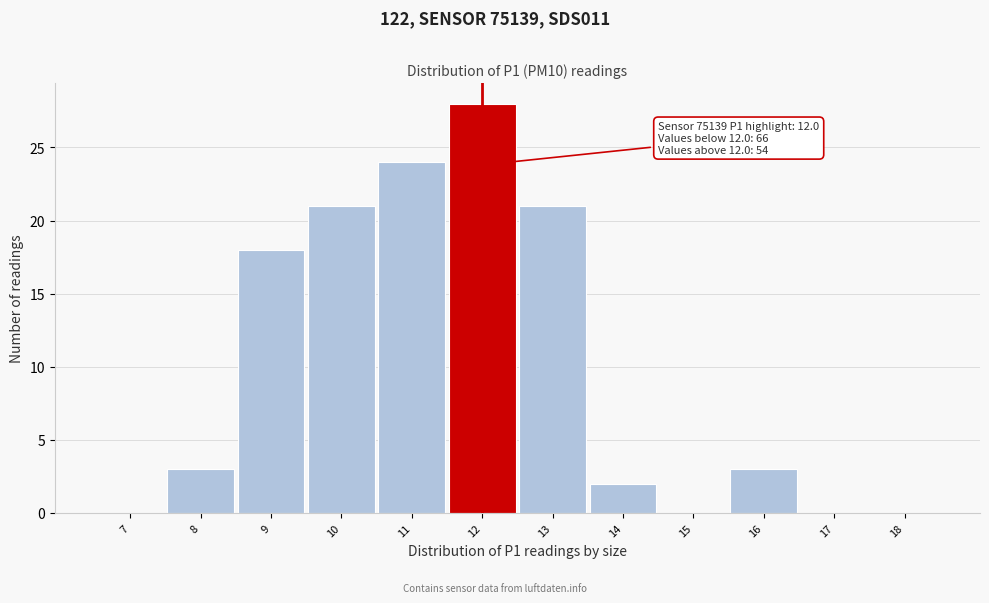

Reading left to right, extract all data points from this chart.

7=0	8=3	9=18	10=21	11=24	12=28	13=21	14=2	15=0	16=3	17=0	18=0